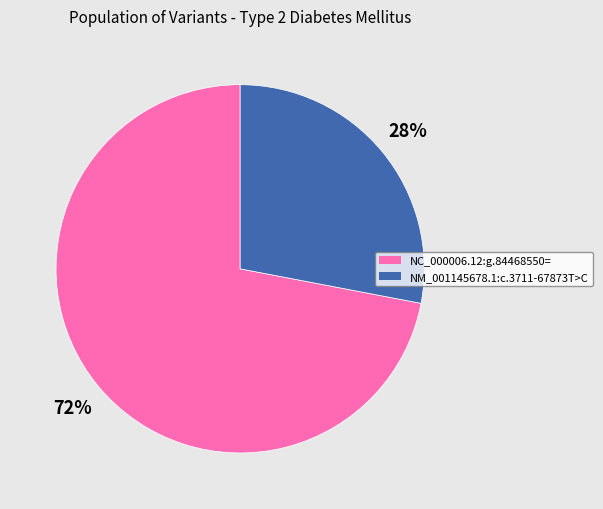

Is it true that NC_000006.12:g.84468550= is 72% of the pie?

True